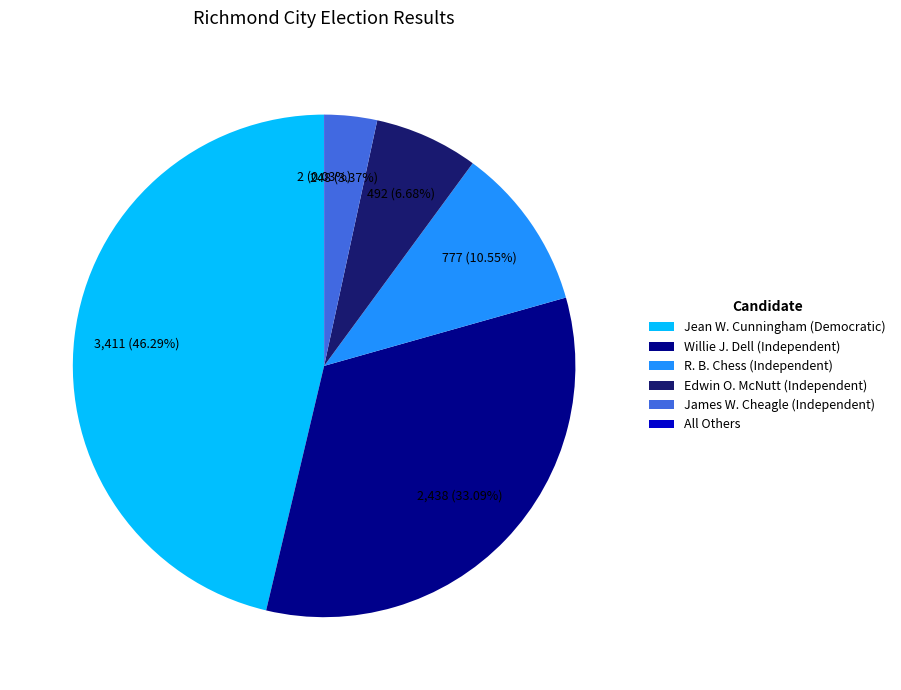

Is it true that Willie J. Dell (Independent) is 33% of the pie?

True